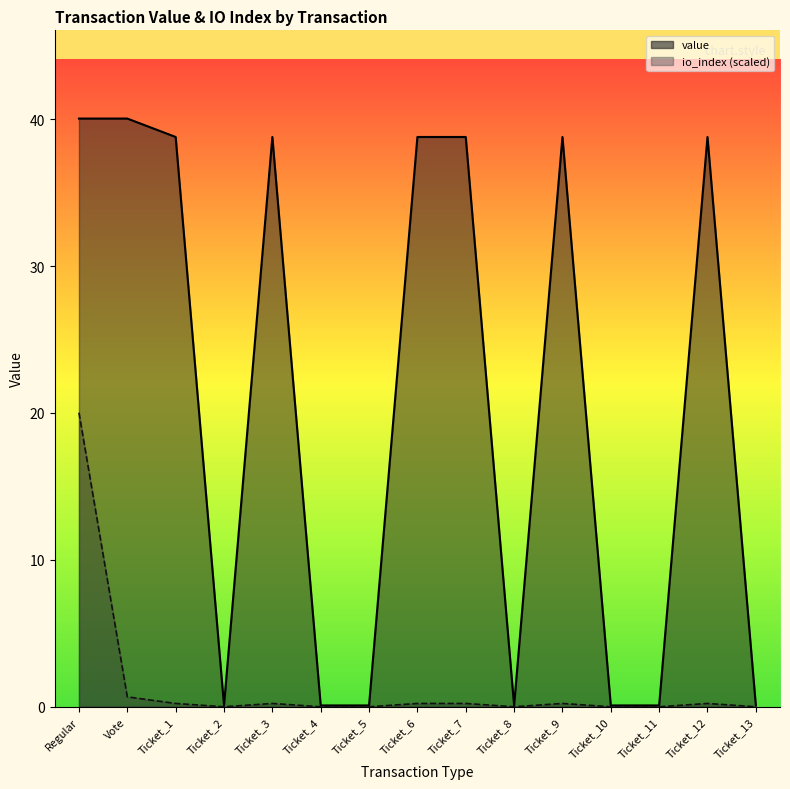

Reading left to right, extract all data points from this chart.

value: 40.0	40.0	38.8	0.1	38.8	0.1	0.1	38.8	38.8	0.1	38.8	0.1	0.1	38.8	0.1
io_index: 20.0	0.7	0.2	0.0	0.2	0.0	0.0	0.2	0.2	0.0	0.2	0.0	0.0	0.2	0.0